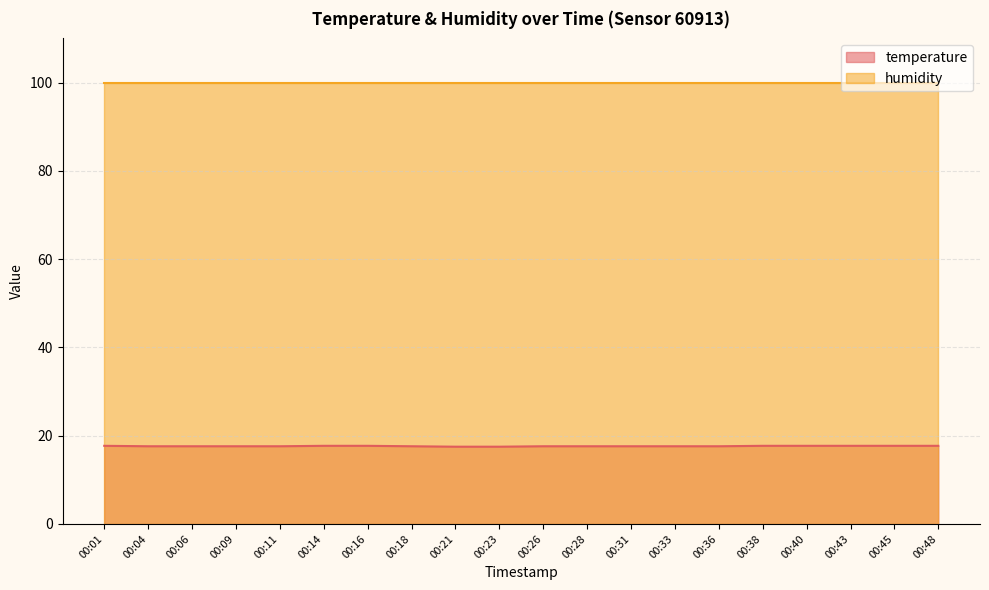

What is the value of the 4th point from the left?

17.6